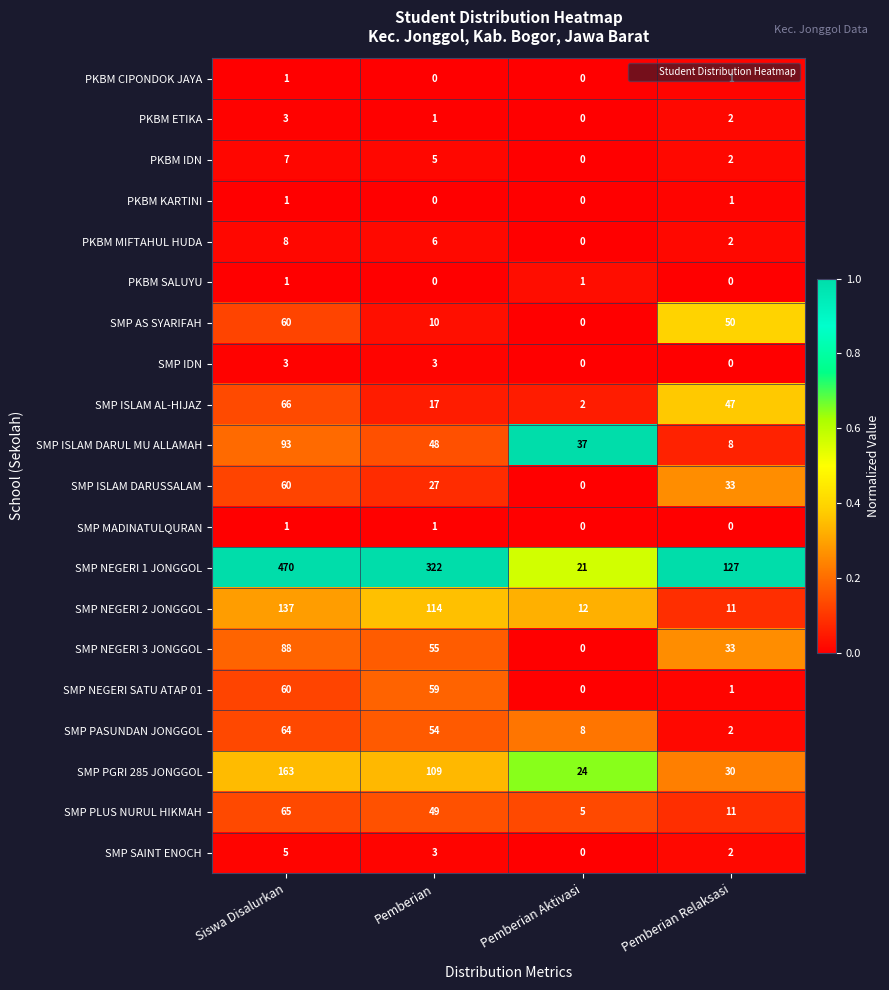

True or false: PKBM KARTINI has a value of 2 at Siswa Disalurkan.

False